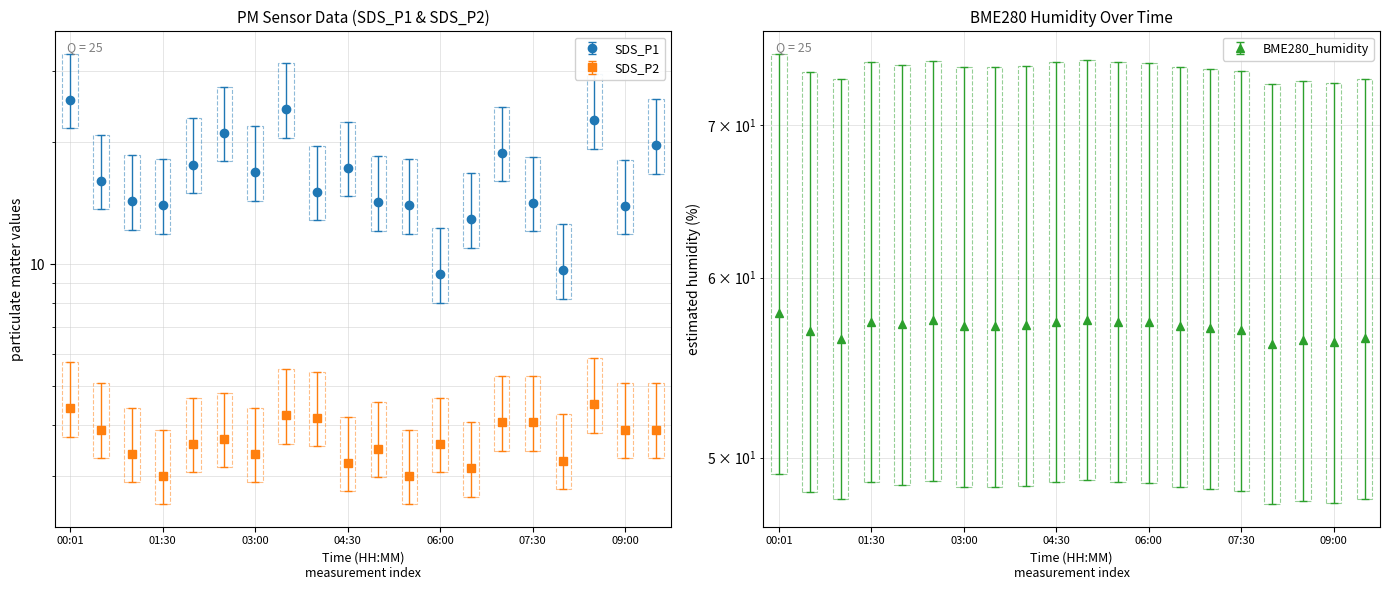

Which series changed the most between 04:00 and 09:00?

SDS_P1